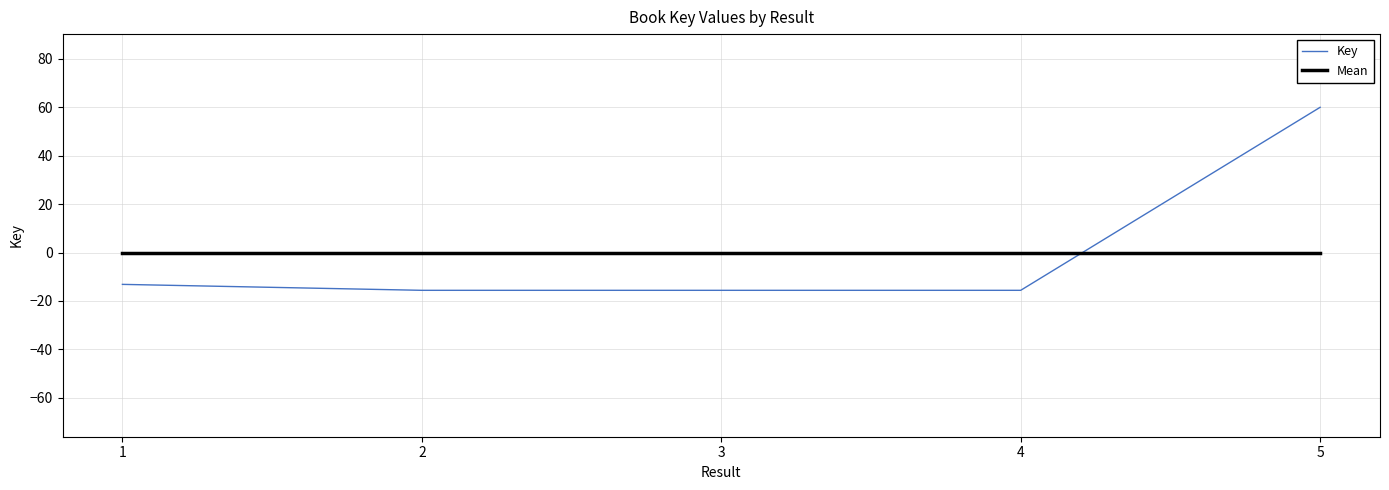

Which series has the widest spread of values?

Key